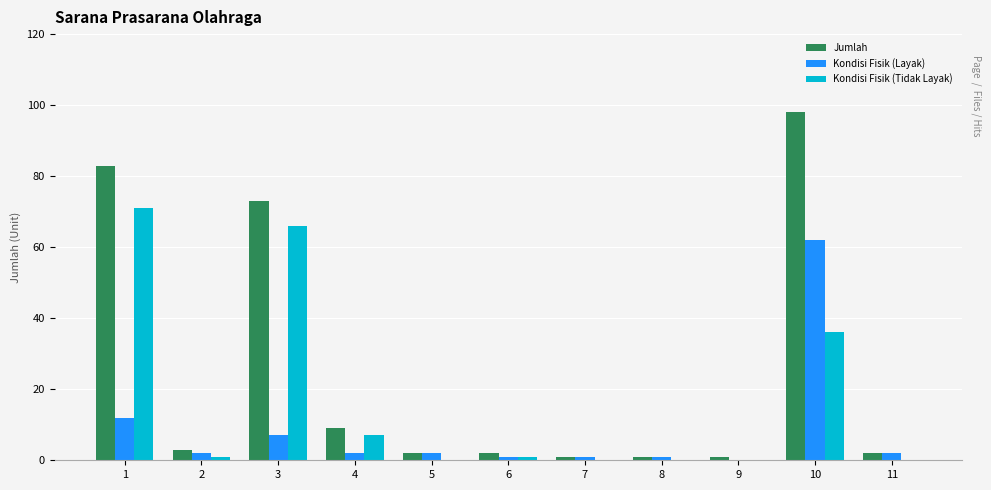

Are the bars grouped side by side (vs. stacked)?

Yes